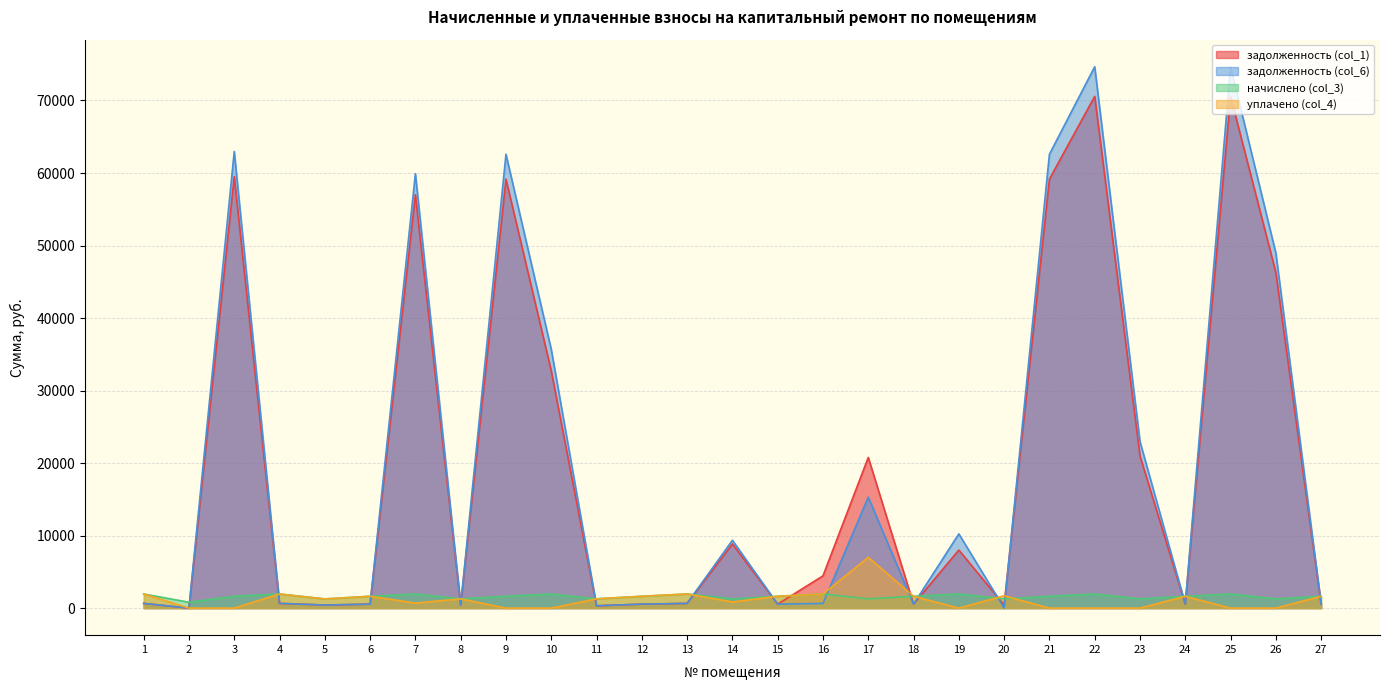

Does the chart have visible grid lines?

Yes